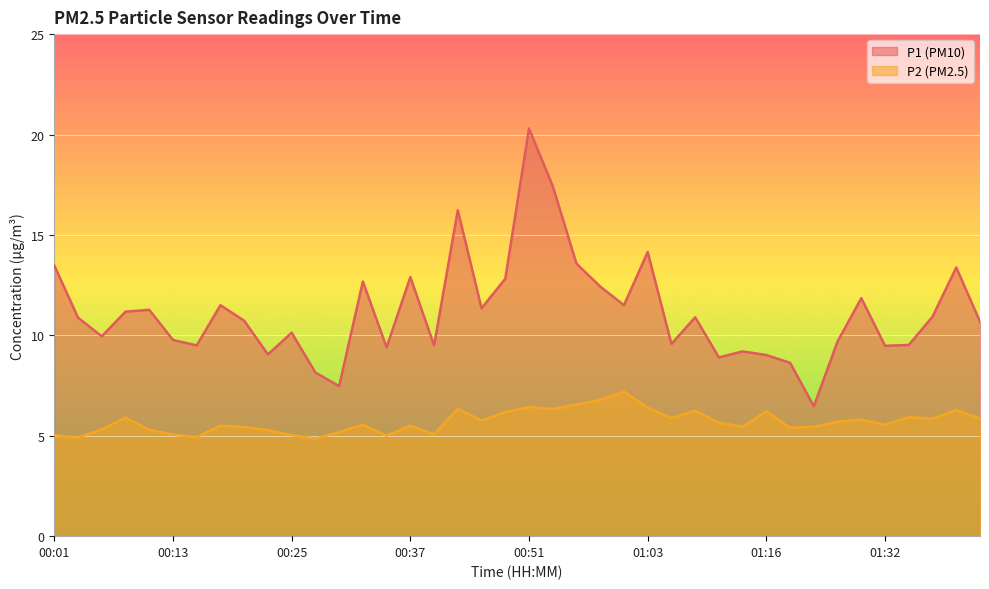

Rank the series by their maximum value, from highest to lowest.

P1 (PM10), P2 (PM2.5)